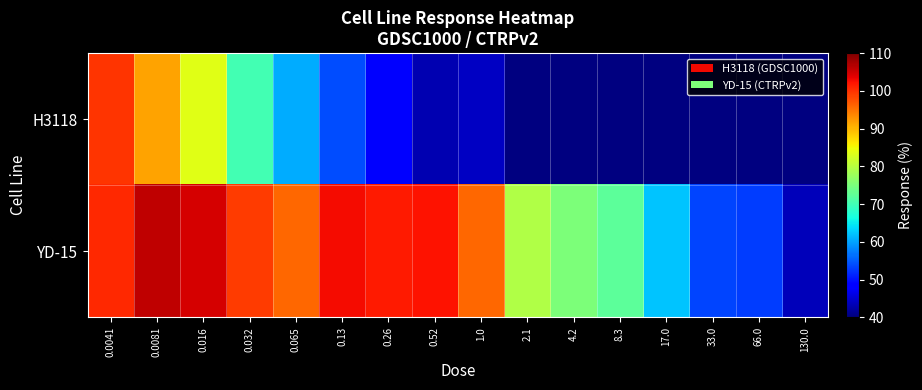

List the series in order of their overall mean, lowest first.

H3118, YD-15